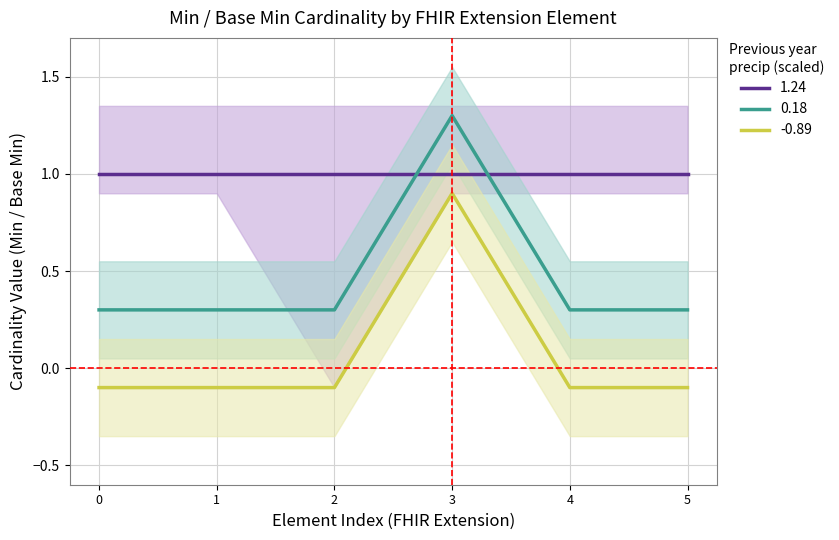

The 0.18 series shows 0.5 at 4. True or false?

False